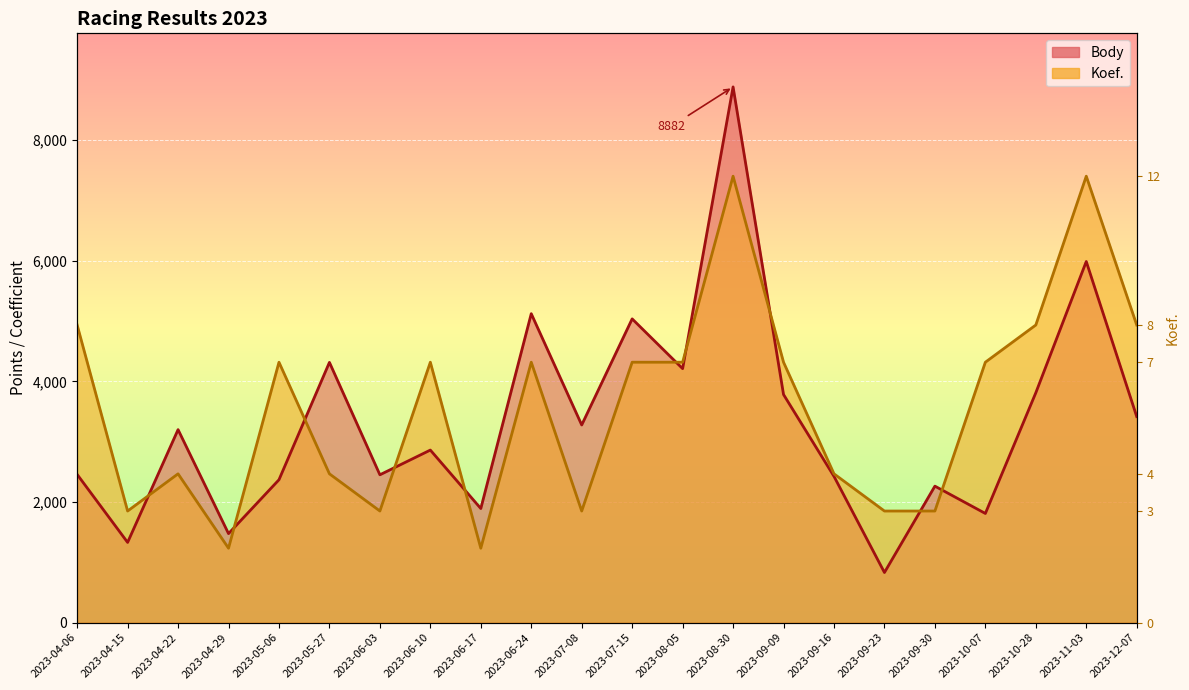

Is the value of Body at 2023-05-27 greater than the value of Koef. at 2023-04-22?

Yes